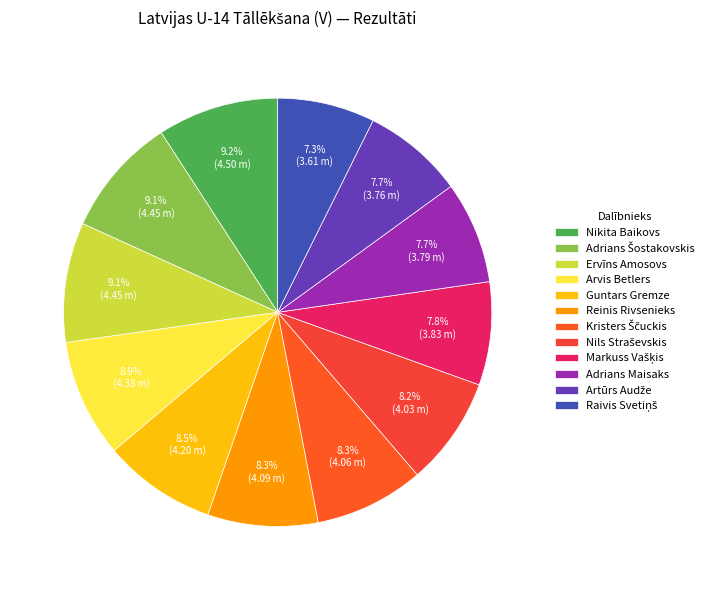

To the nearest percent, what is the difference between the Guntars Gremze and Artūrs Audže slice percentages?

1%